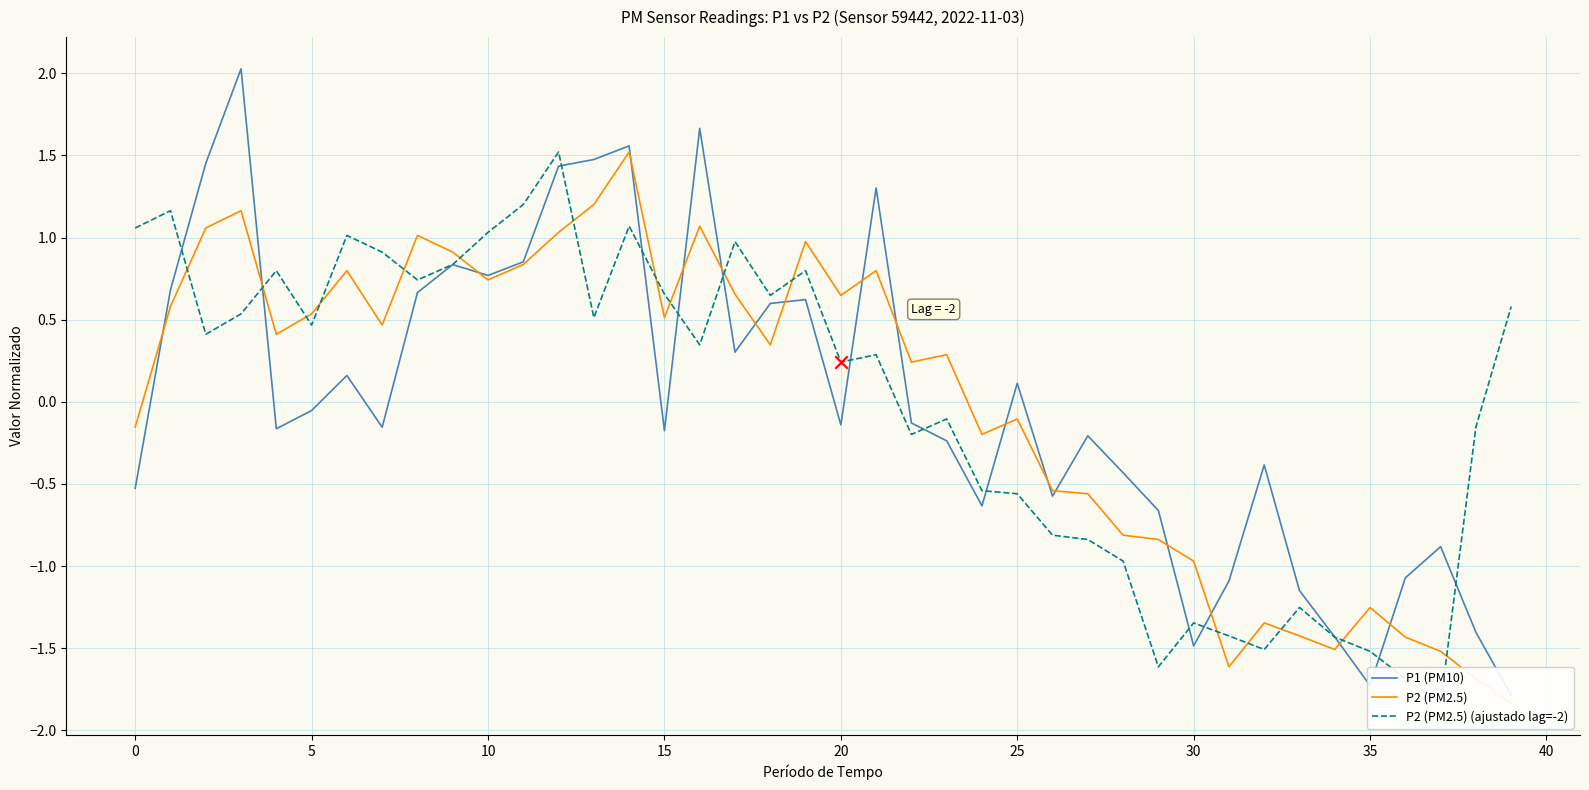

Which series reaches the minimum Y coordinate?

P2 (PM2.5)